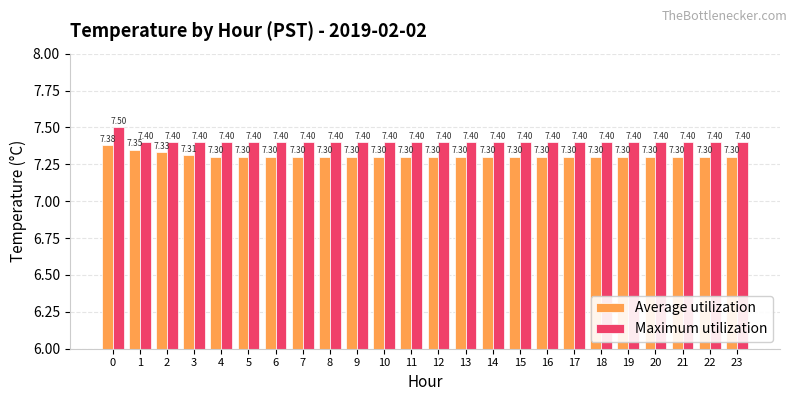

How many bars are there in each group?

2